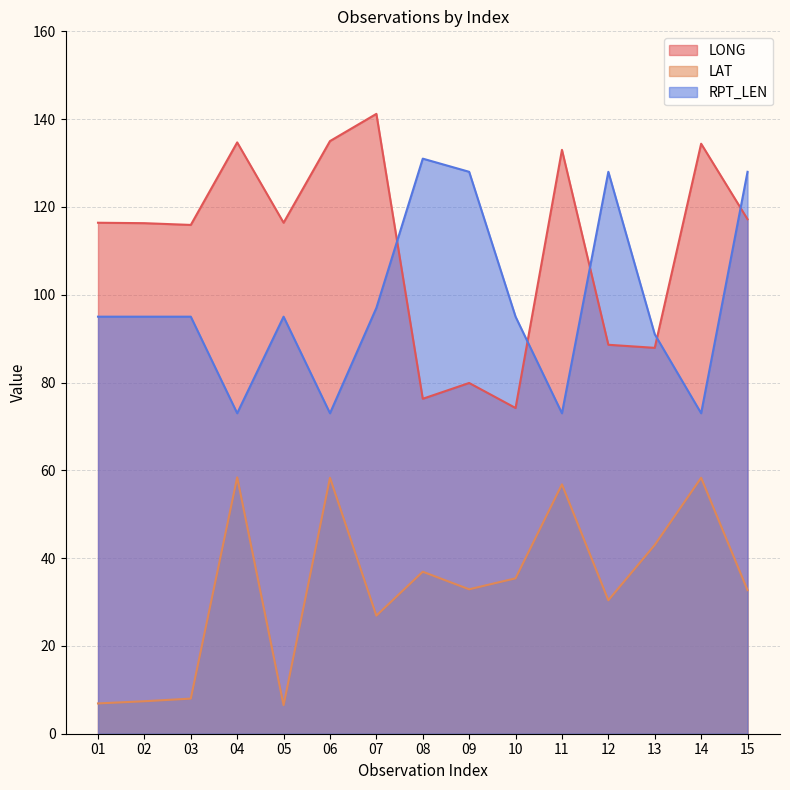

Does the chart display data point markers on the line(s)?

No